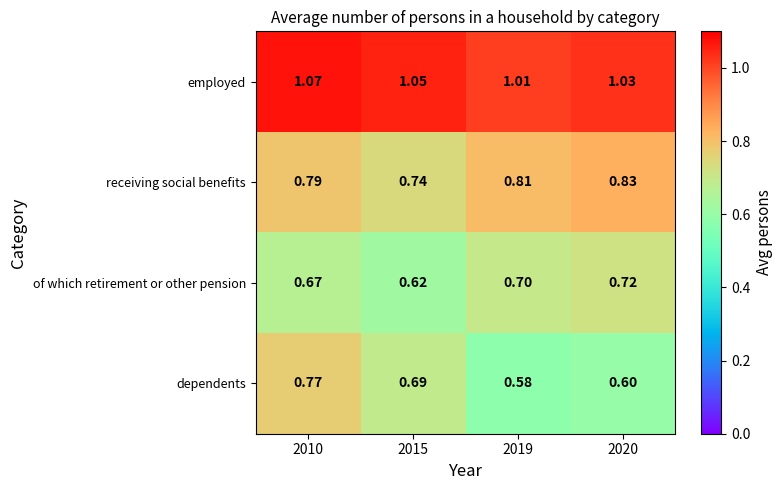

Which series has the largest range (max minus min)?

dependents